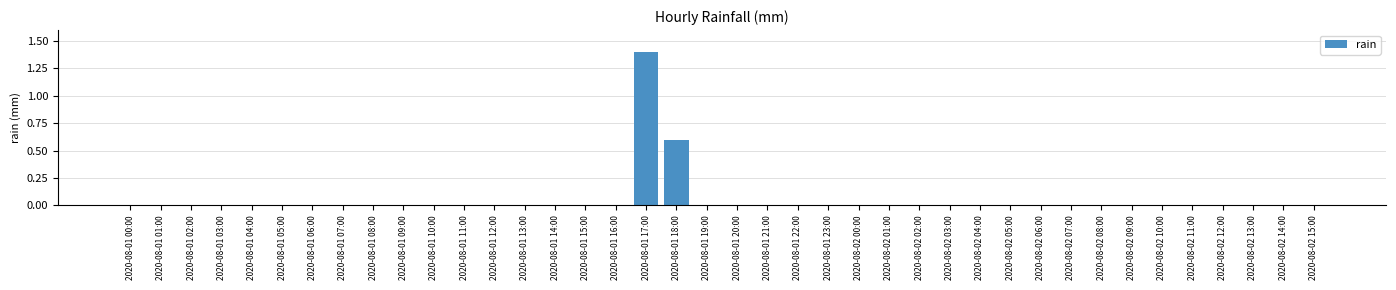

The chart shows a value of 0.6 at 2020-08-01 19:00. True or false?

False